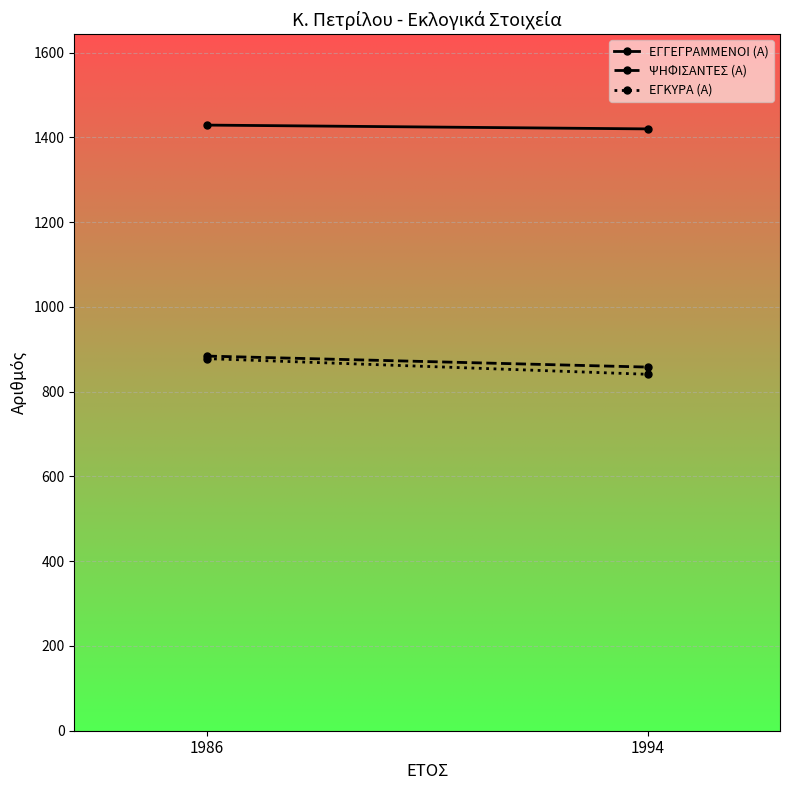

The ΨΗΦΙΣΑΝΤΕΣ (Α) series shows 1499 at 1994. True or false?

False